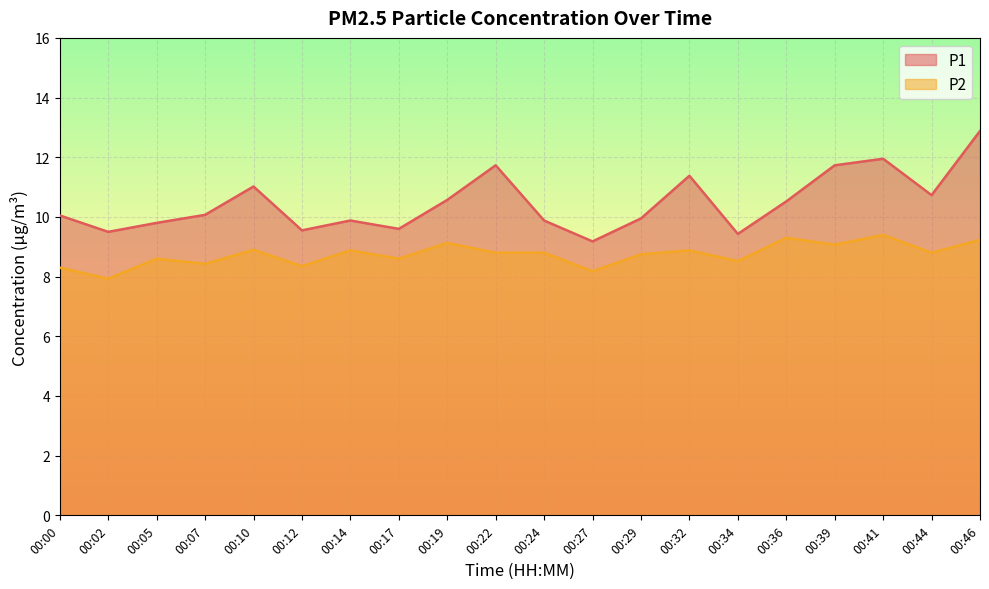

What is the total value across all series at 00:46?

22.1